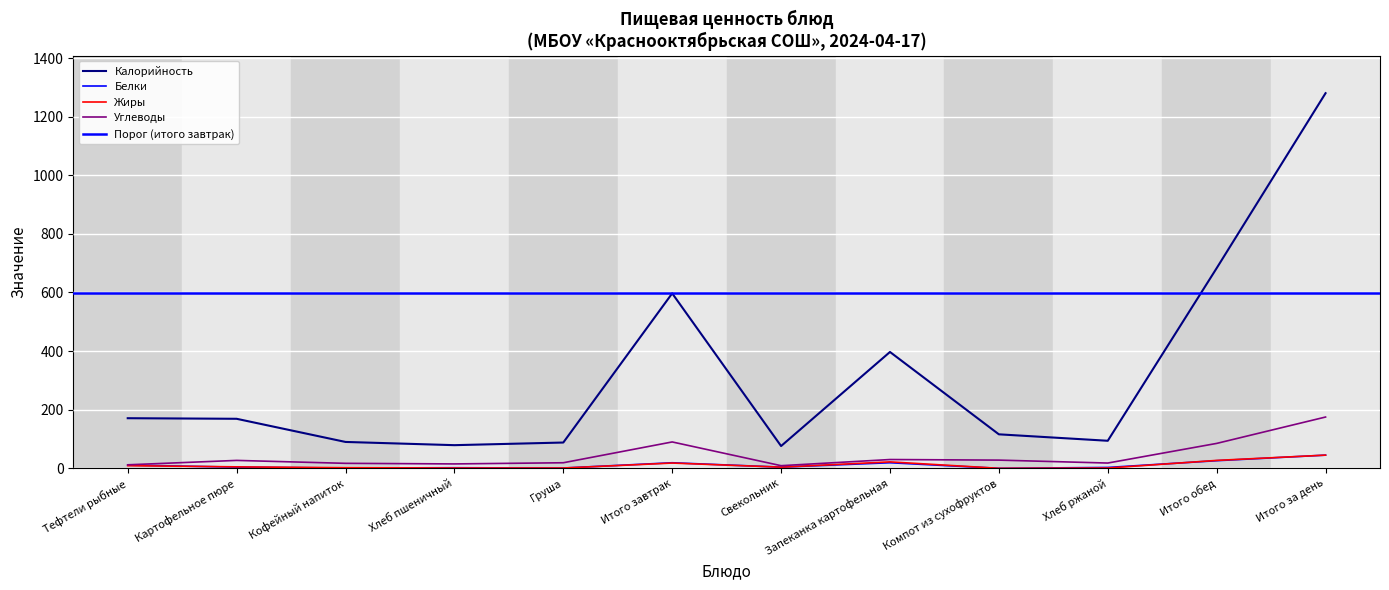

List the series in order of their peak value, lowest first.

Белки, Жиры, Углеводы, Калорийность